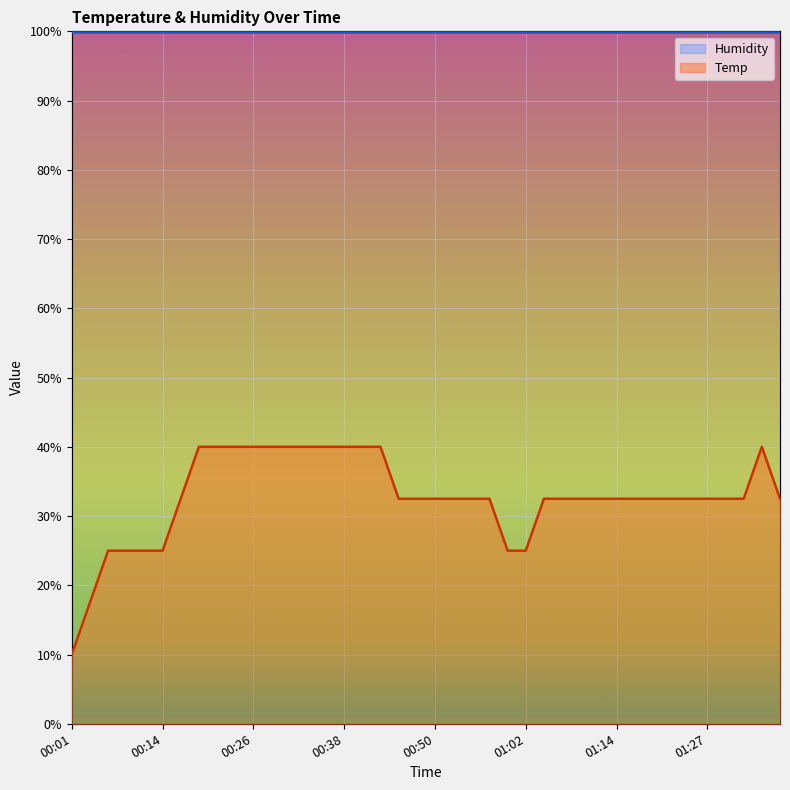

What is the value of the 4th point from the left?

25.0